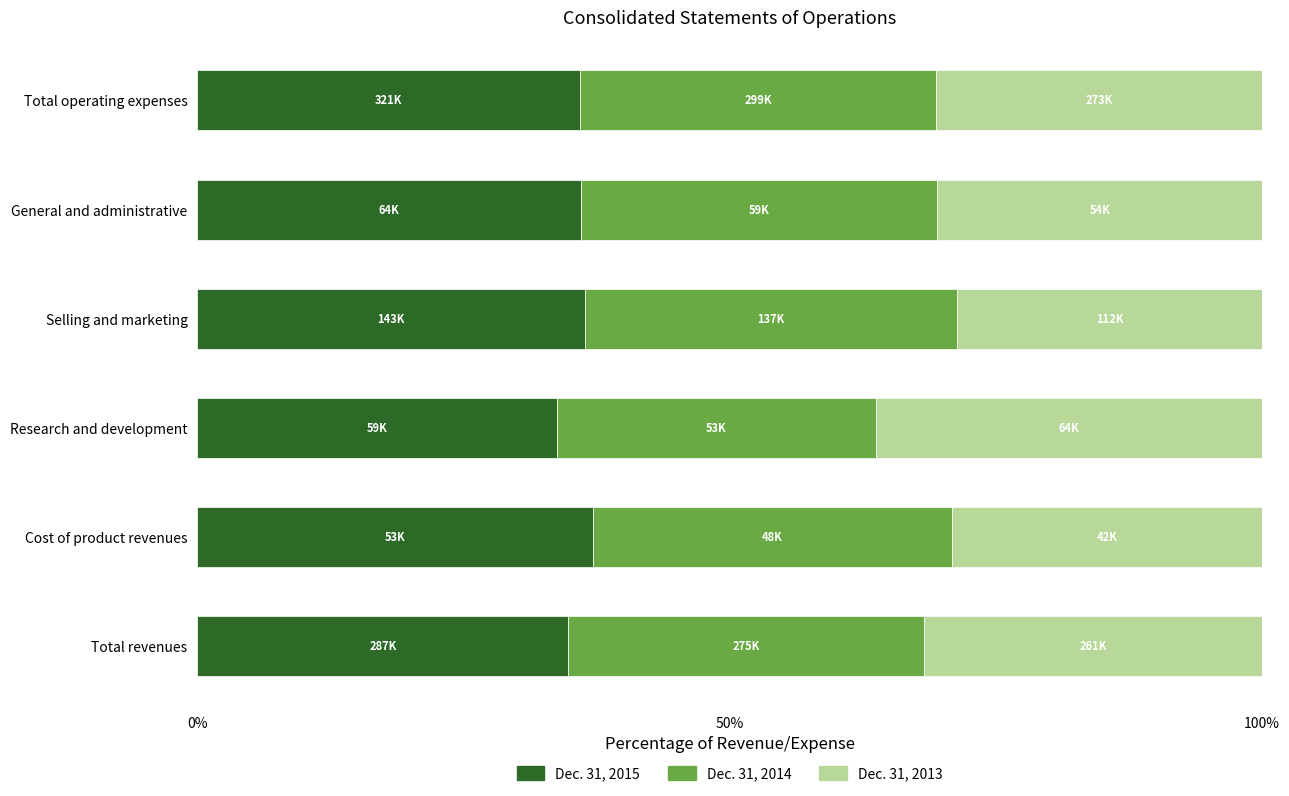

What is the difference between the maximum and minimum values in the Dec. 31, 2015 series?

3.4